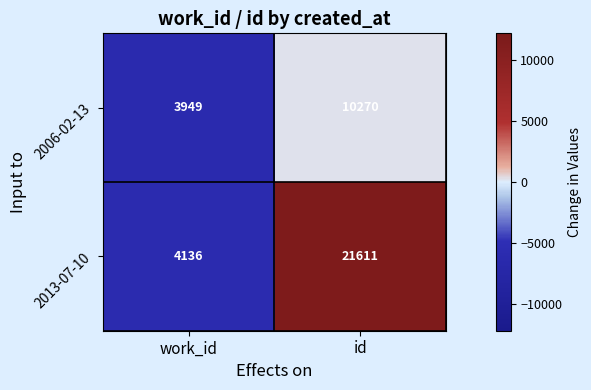

Between work_id and id, which series saw the biggest shift?

2013-07-10